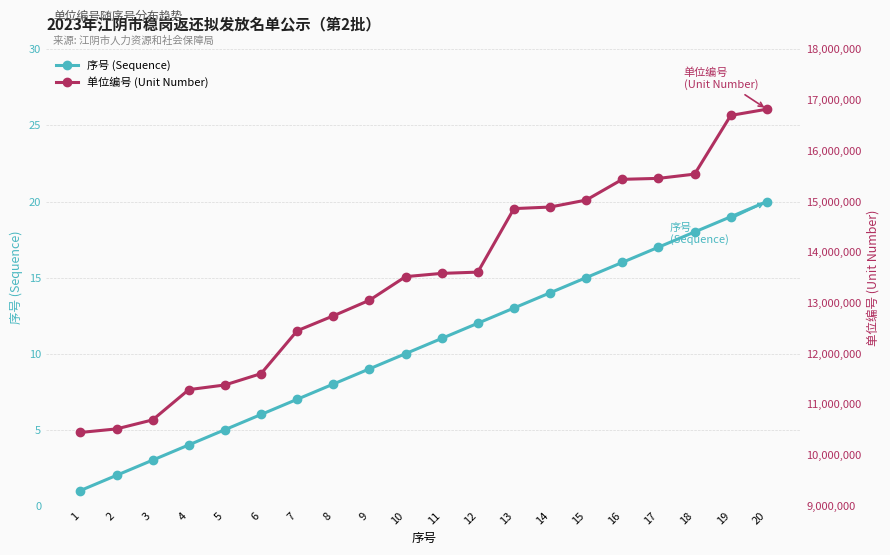

True or false: 序号 (Sequence) has more than 1 interior local peaks.

False